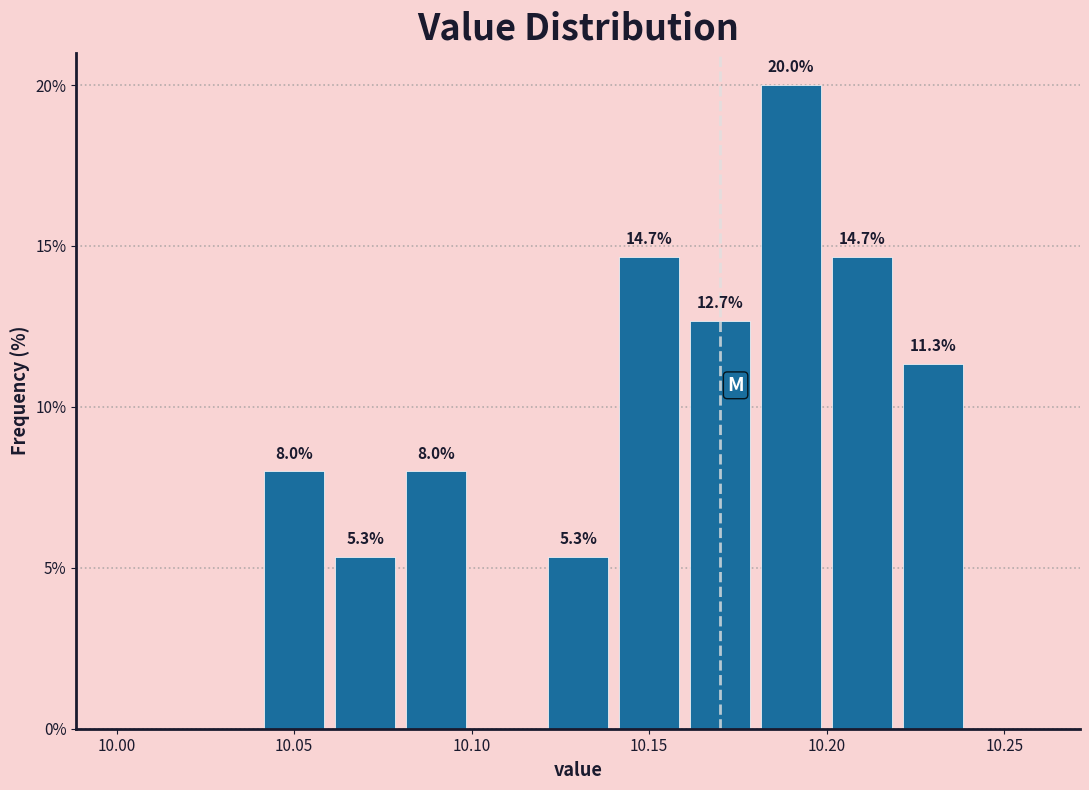

Over which range of the x-axis is the bar tallest?

10.18 to 10.20